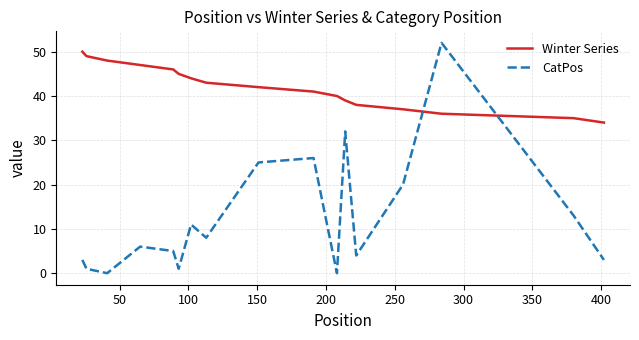

Which series has the largest range (max minus min)?

CatPos